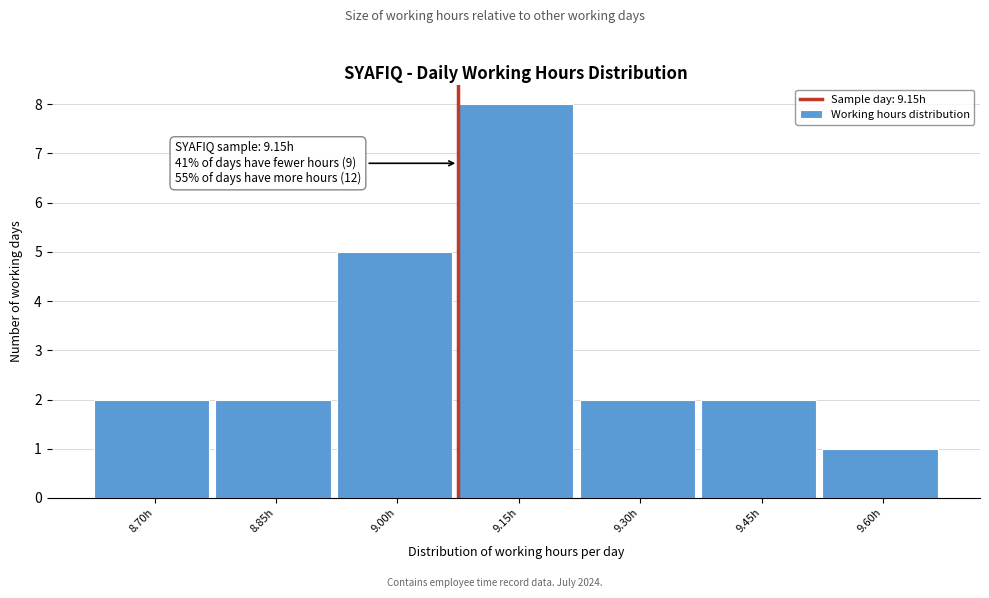

Reading right to left, transcribe all the data shown in this chart.

1	2	2	8	5	2	2